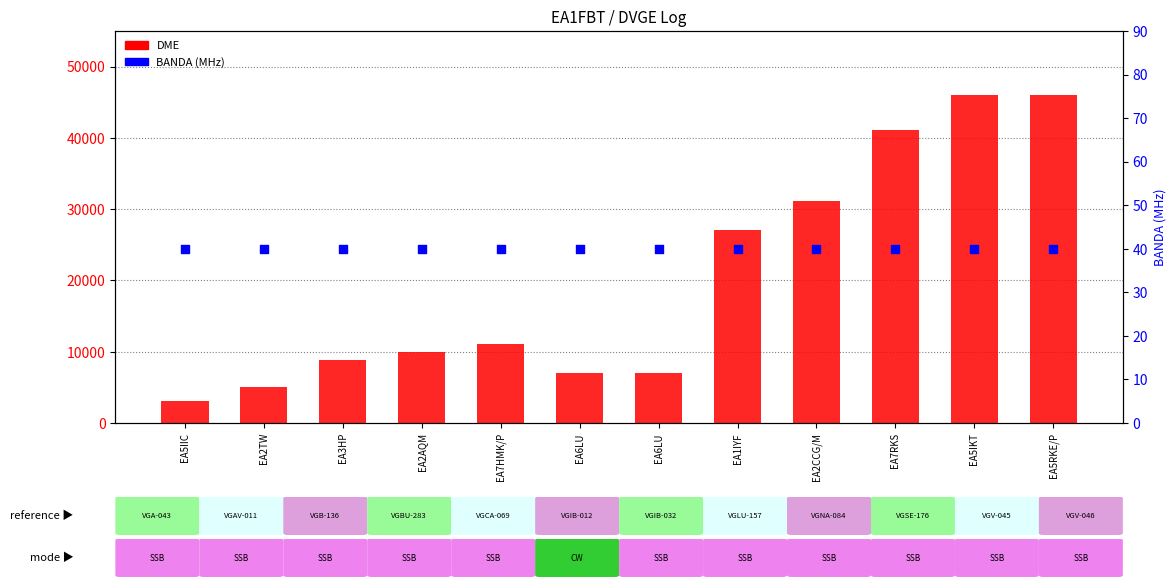

Which series contains the highest Y value?

DME